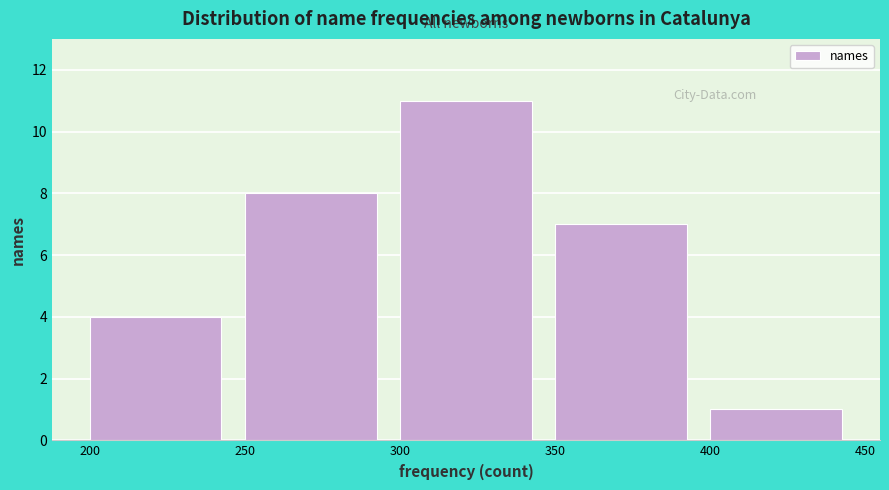

Reading left to right, list every bar in this chart as the range it spans on the x-axis followed by its height. The values are not printed on the chart, so give them approximately, as read against the axis.

200 to 250: 4
250 to 300: 8
300 to 350: 11
350 to 400: 7
400 to 450: 1